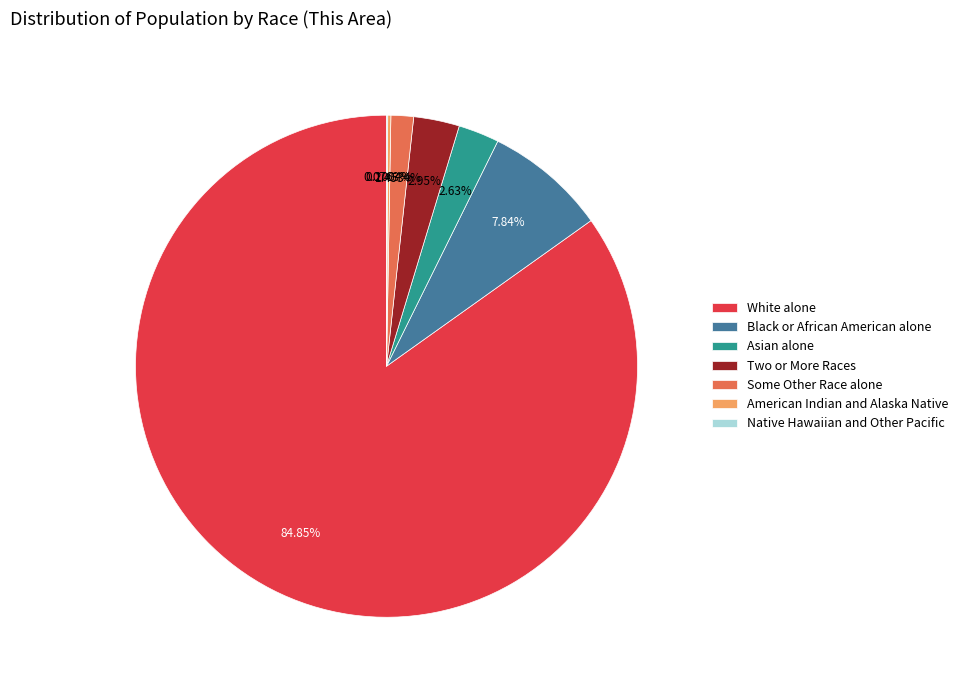

True or false: Black or African American alone accounts for 8% of the total.

True